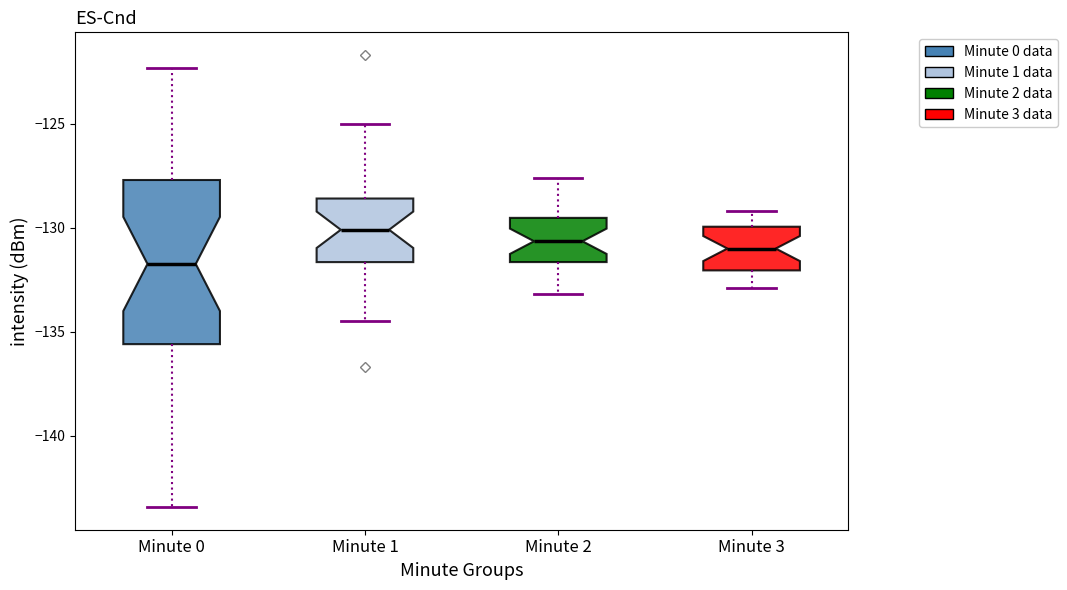

Reading left to right, transcribe this box plot: for each box, give where its median line is, the range the box spans, and where its two whiskers end, as read against the y-axis. The values are not printed on the chart, so give them approximately, as read against the axis.

Minute 0: median -131.5, box -135.5 to -127.5, whiskers -143.5 to -122.5
Minute 1: median -130.0, box -131.5 to -128.5, whiskers -134.5 to -125.0
Minute 2: median -130.5, box -131.5 to -129.5, whiskers -133.0 to -127.5
Minute 3: median -131.0, box -132.0 to -130.0, whiskers -133.0 to -129.0